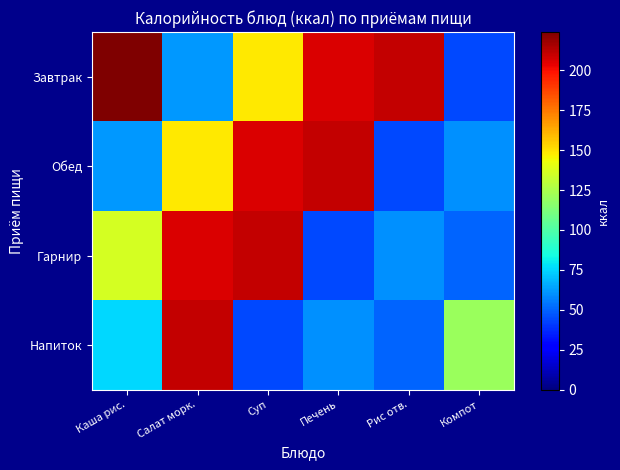

Rank the series by their maximum value, from highest to lowest.

Завтрак, Обед, Гарнир, Напиток